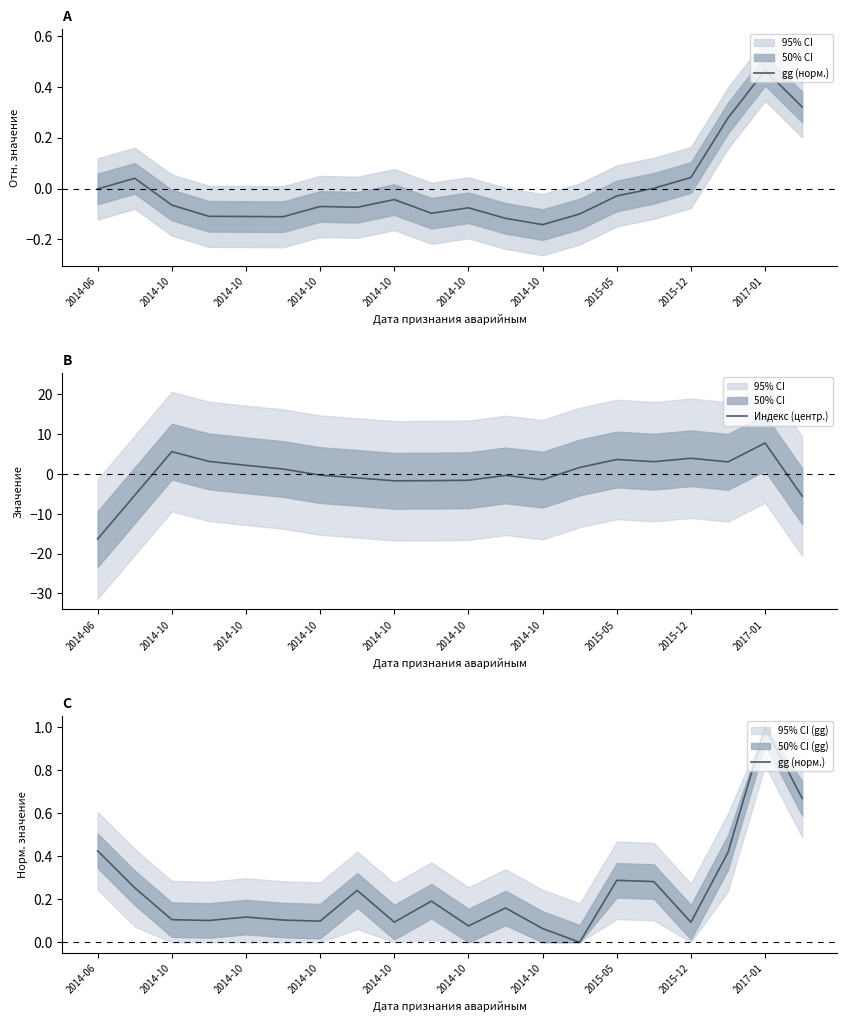

List the series in order of their overall mean, highest first.

gg (норм.), Индекс (центр.)